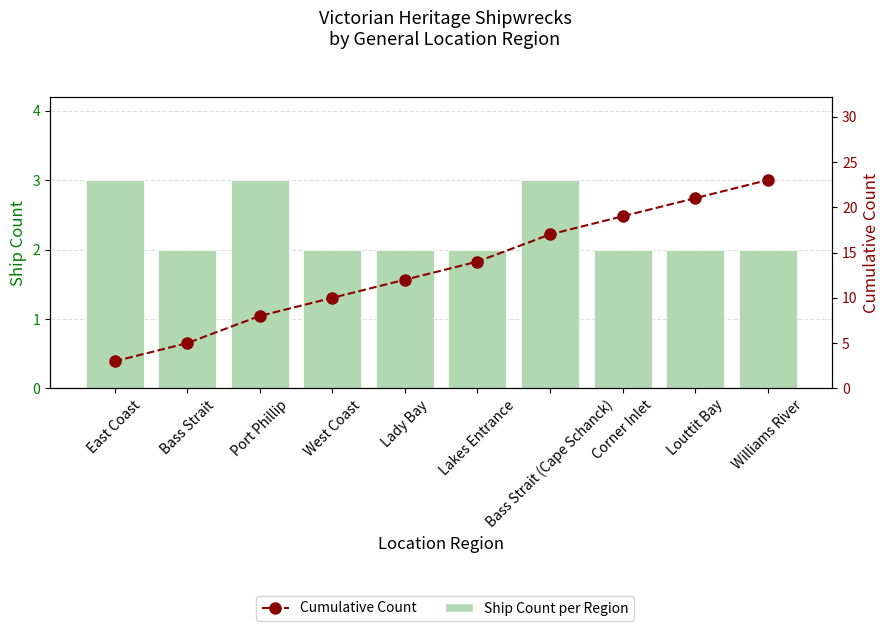

What is the label of the 1st bar from the right?

Williams River